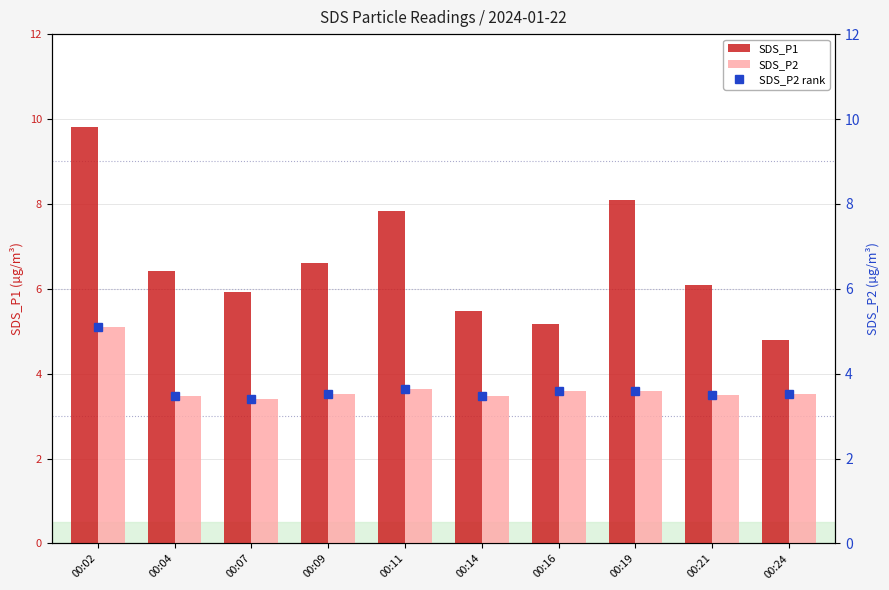

How many data points in SDS_P1 are above 6?

6